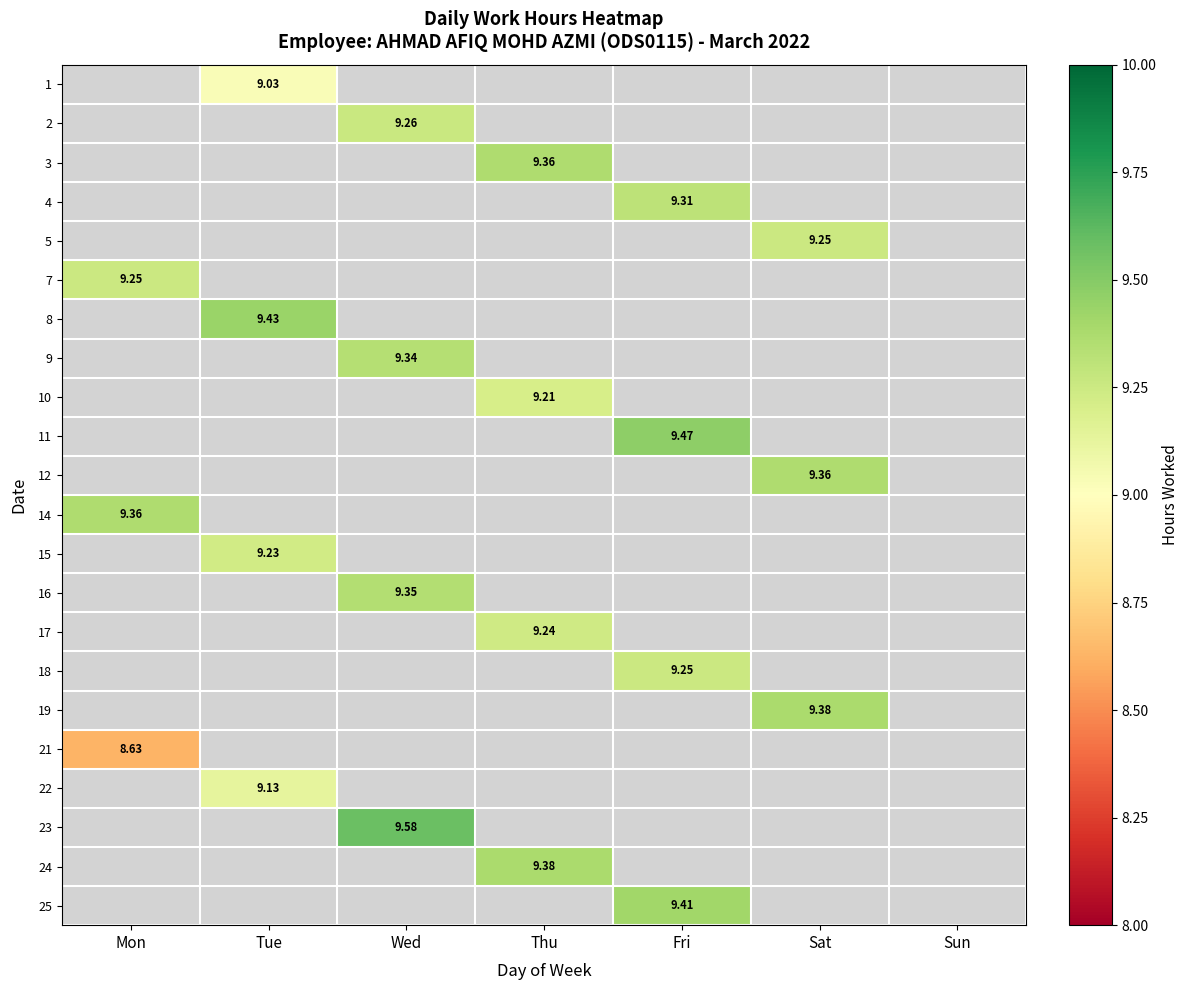

Is the value of 17 at Thu greater than the value of 18 at Fri?

No